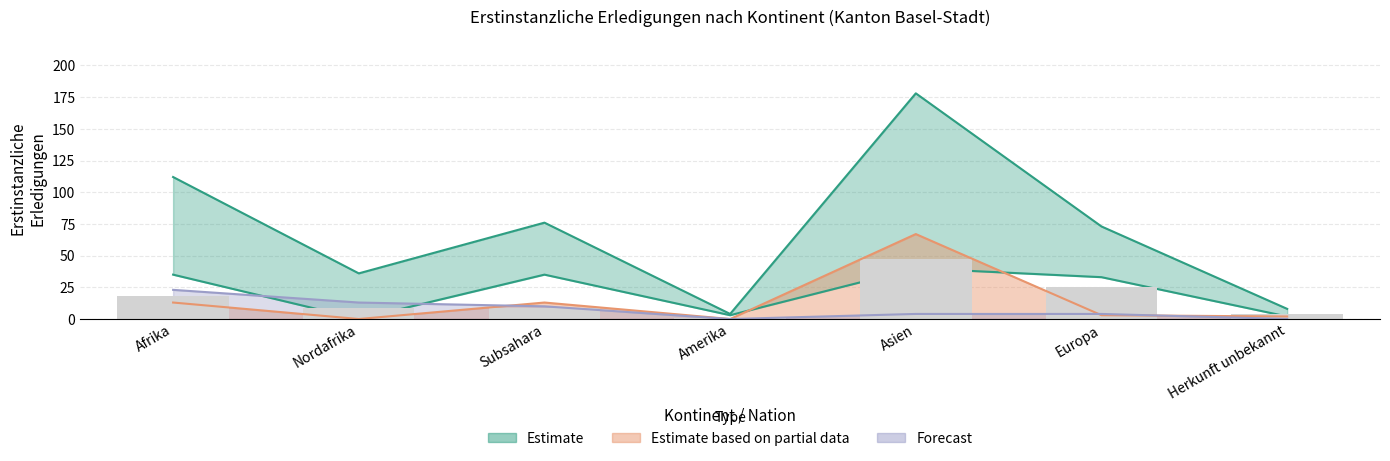

The value of Total Erledigungen at Herkunft unbekannt is 14. True or false?

False